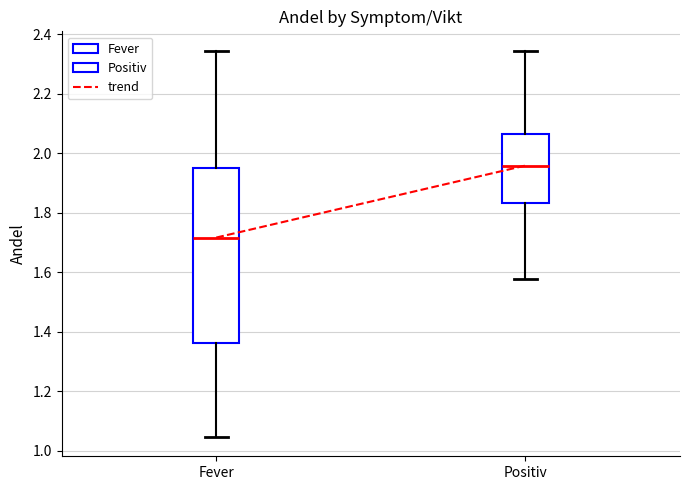

Which box has the lowest median line?

Fever